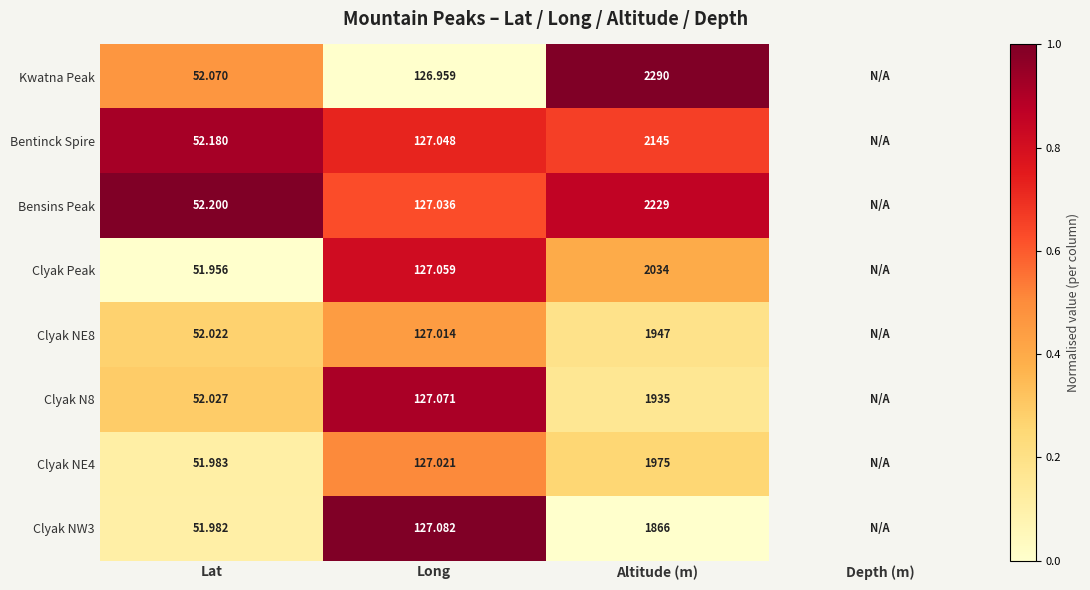

Is the value of Bentinck Spire at Altitude (m) greater than the value of Clyak Peak at Long?

Yes